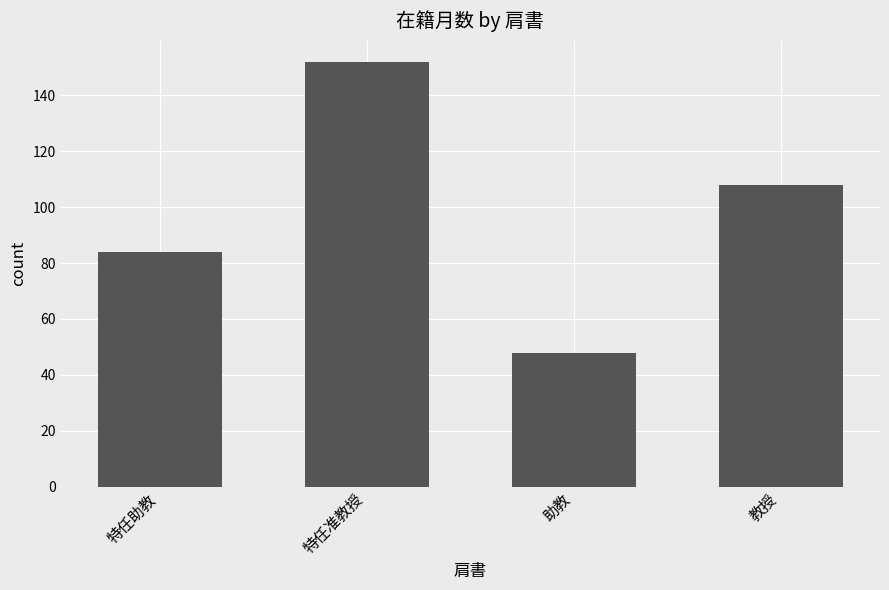

List the labels in order of value, largest first.

特任准教授, 教授, 特任助教, 助教